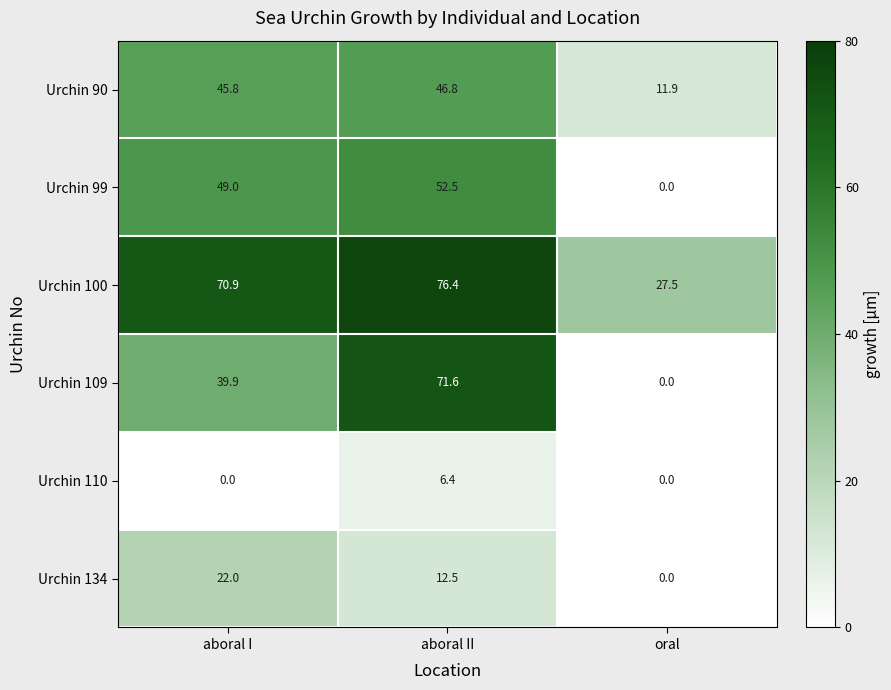

At which label does Urchin 134 reach its minimum?

oral